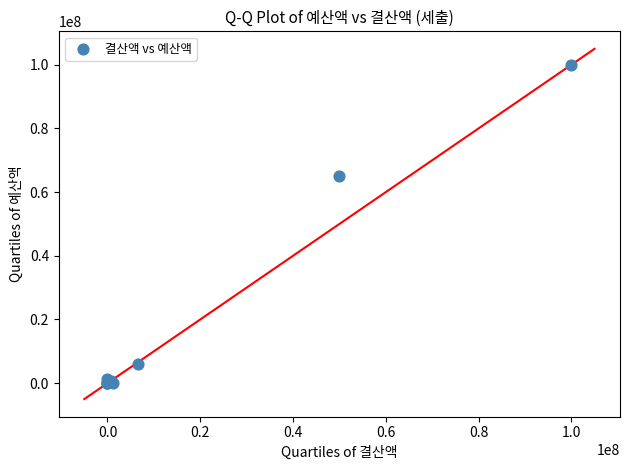

What Y value in the scatter plot is closest to 50000000?

65000000